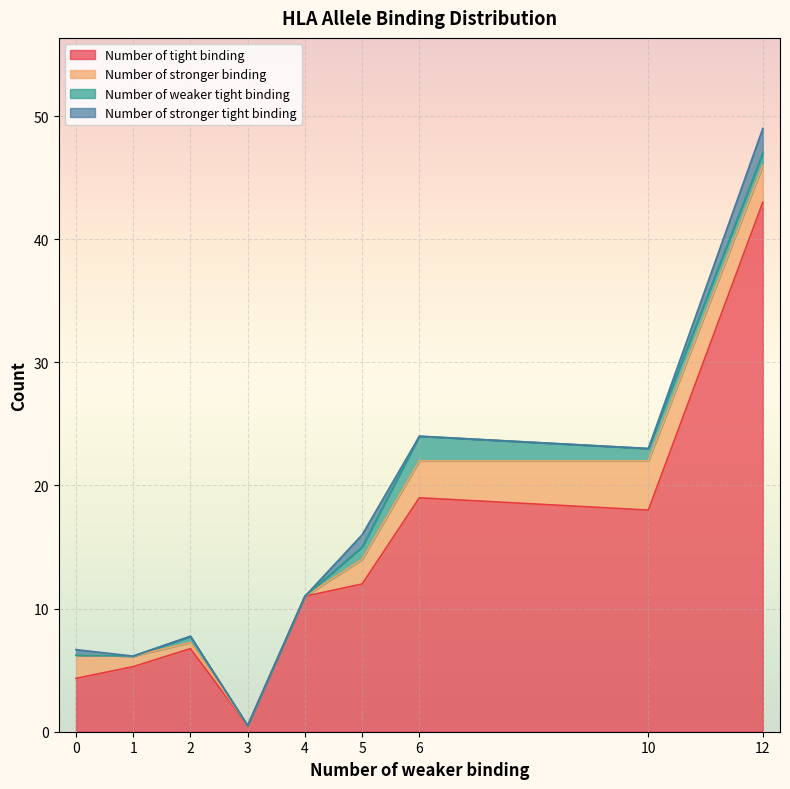

What is the highest value of the Number of tight binding series?

43.0